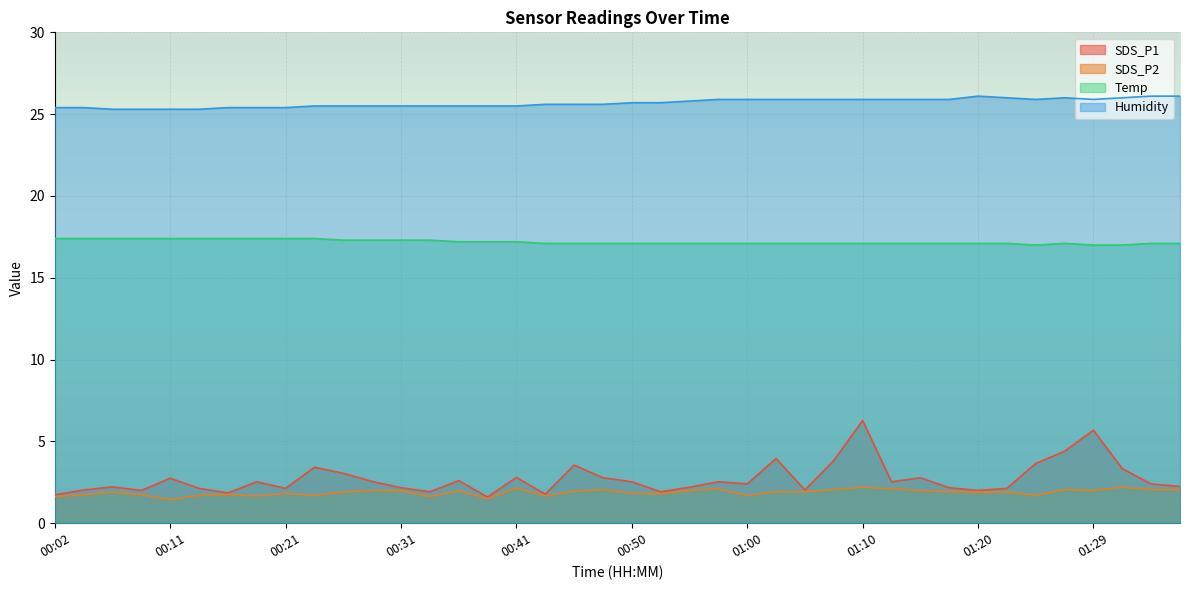

True or false: Humidity has a value of 25.3 at 00:09.

True